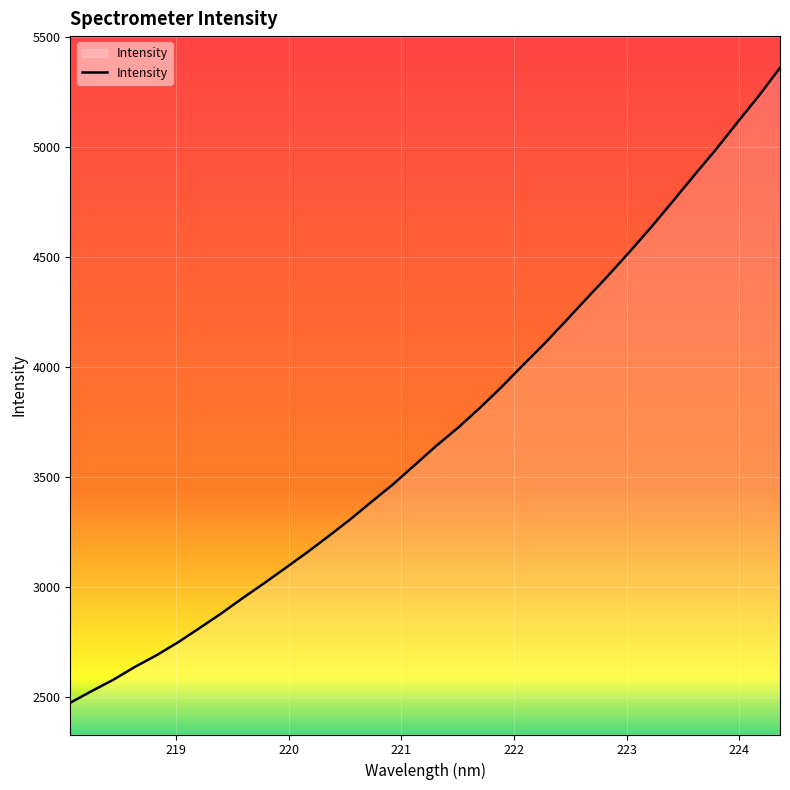

What is the smallest value displayed?

2474.7